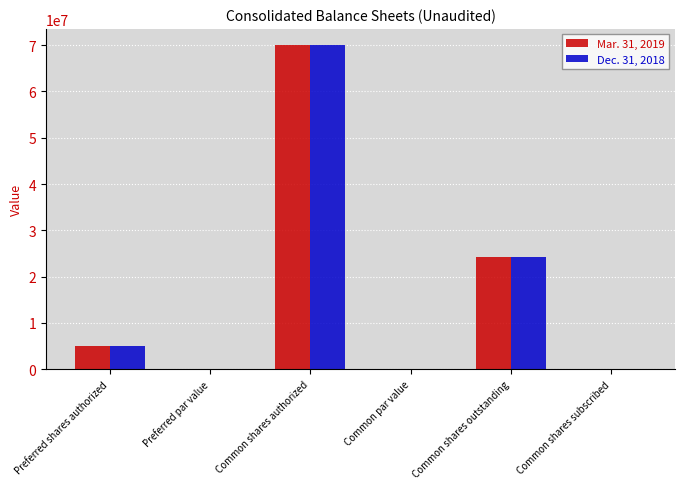

Which category has the highest value in the Mar. 31, 2019 series?

Common shares authorized